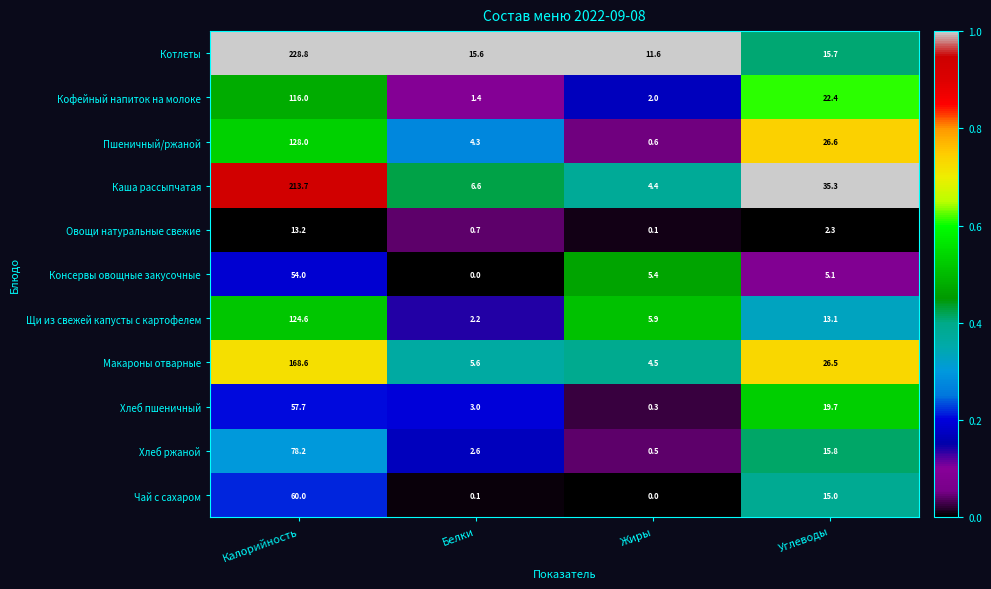

The Котлеты series shows 19.6 at Жиры. True or false?

False